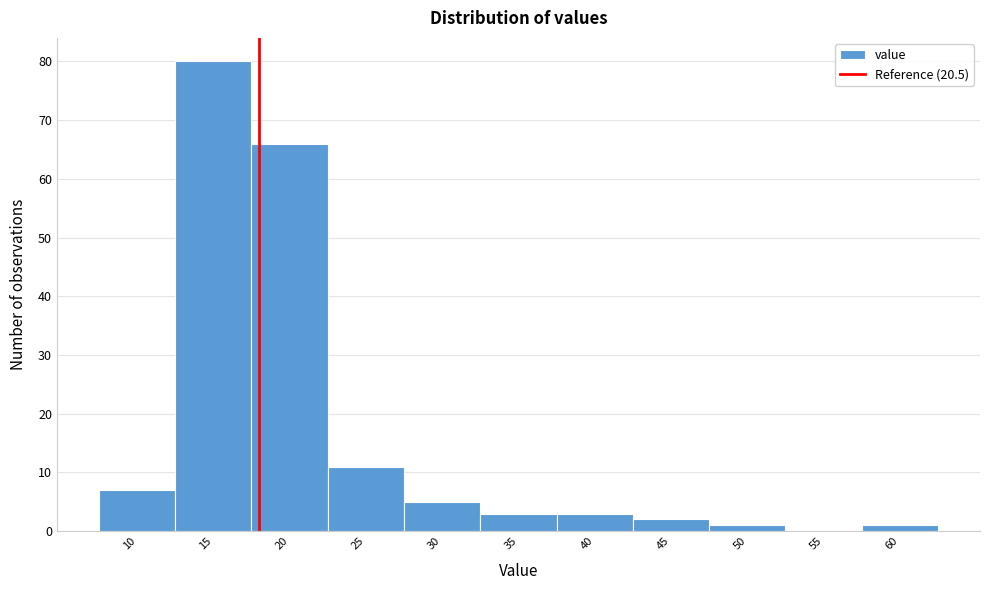

Reading left to right, what are all the values shown in this chart?

10=7	15=80	20=66	25=11	30=5	35=3	40=3	45=2	50=1	55=0	60=1